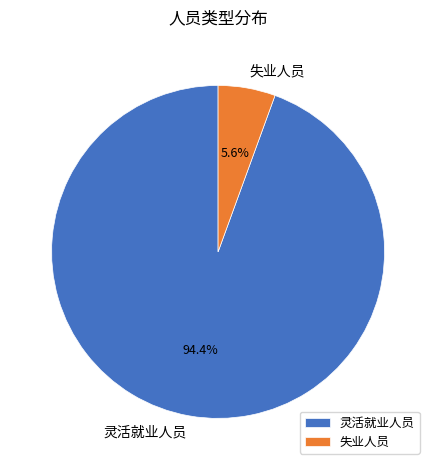

To the nearest percent, what percentage of the pie is 灵活就业人员?

94%